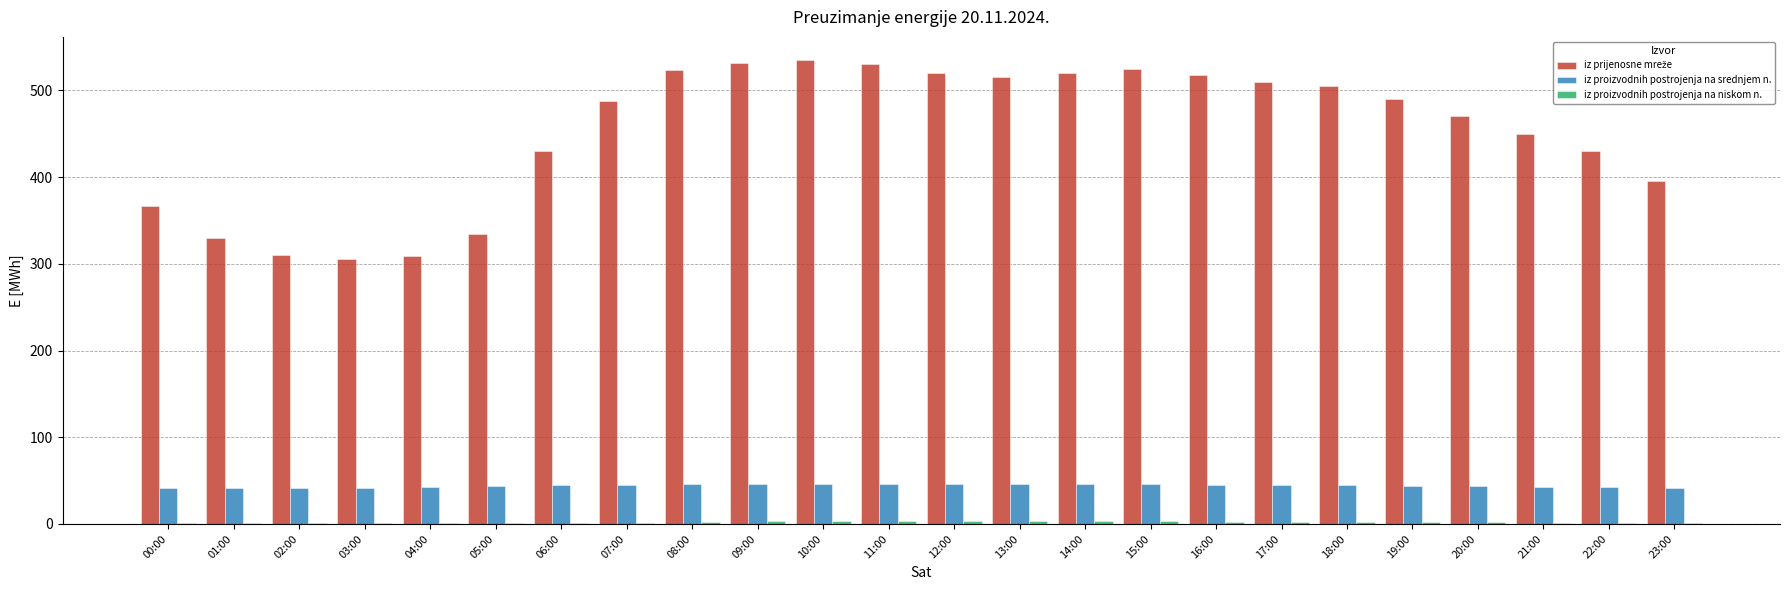

The iz proizvodnih postrojenja na srednjem n. series shows 46 at 10:00. True or false?

True